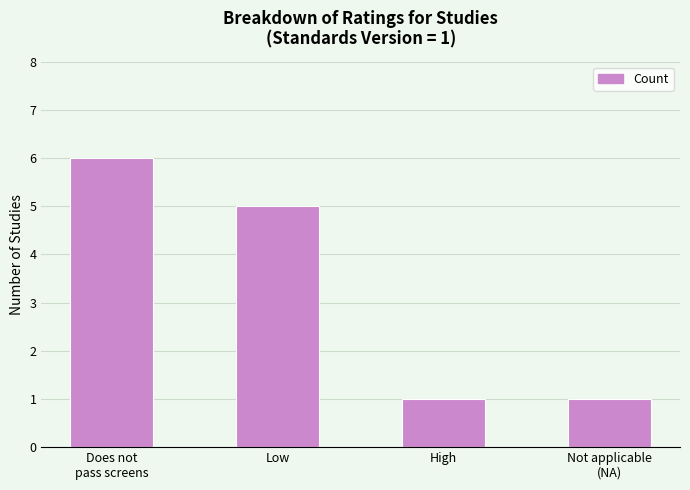

What is the difference between the values at Not applicable
(NA) and Low?

4